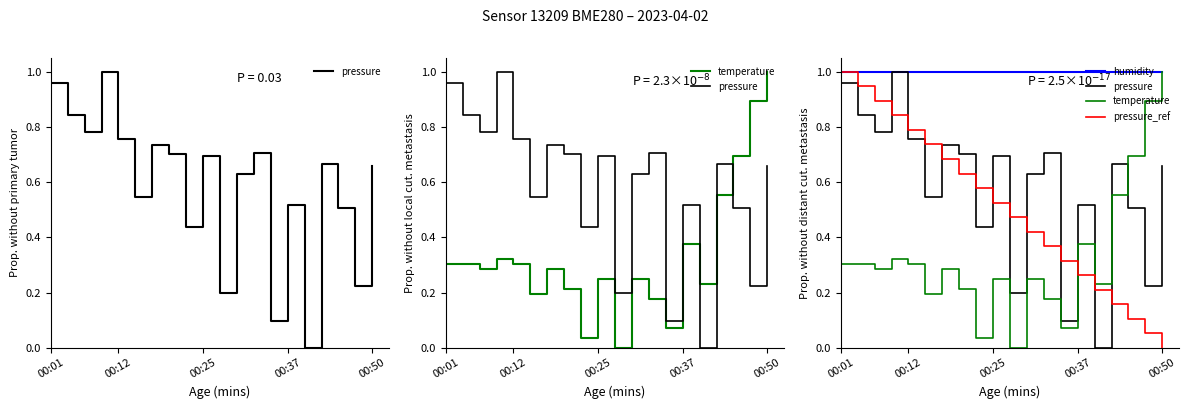

True or false: humidity and temperature cross at least once.

False